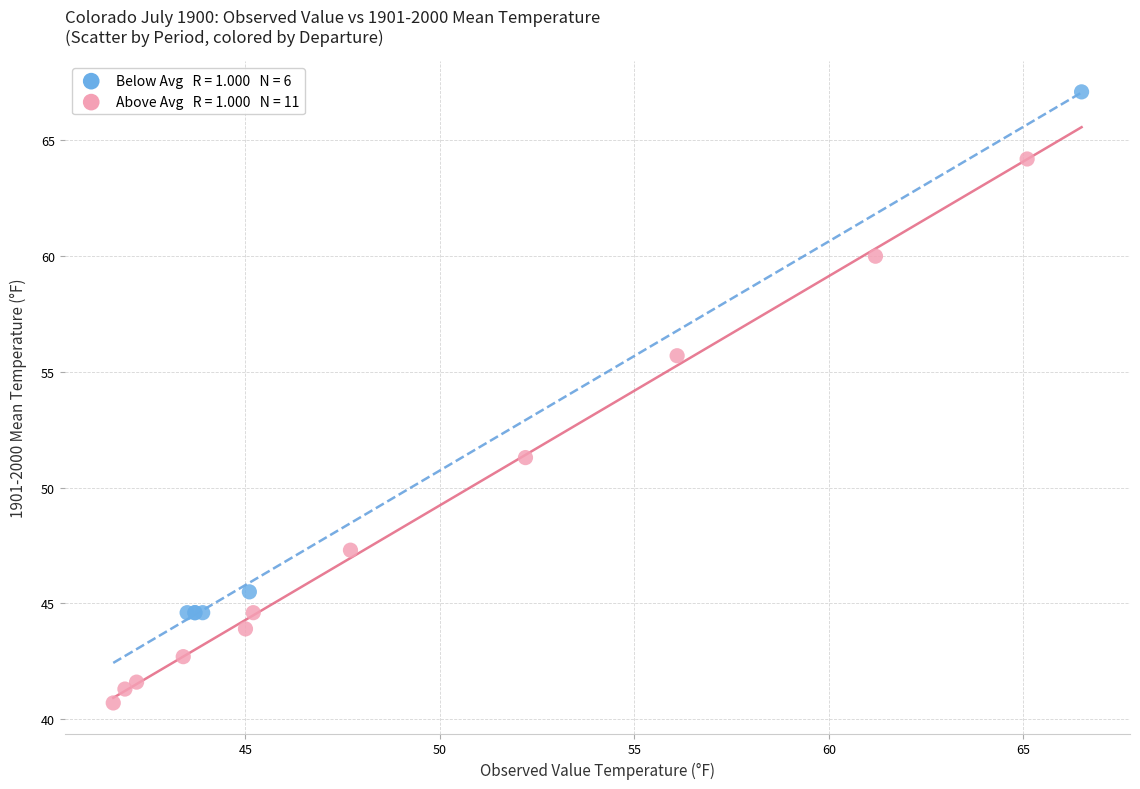

What Y value in the scatter plot is closest to 53?

51.3